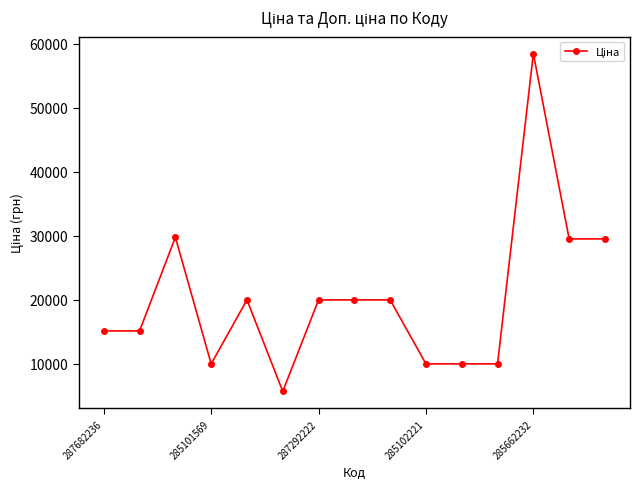

What is the difference between the maximum and minimum values?

52752.7